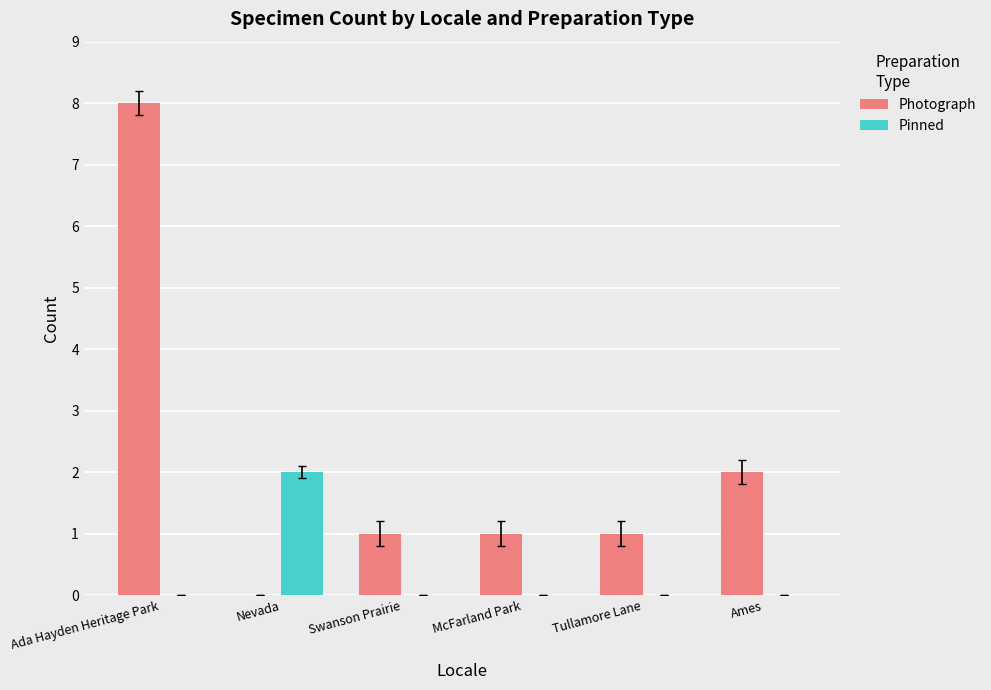

How many groups of bars are there?

6